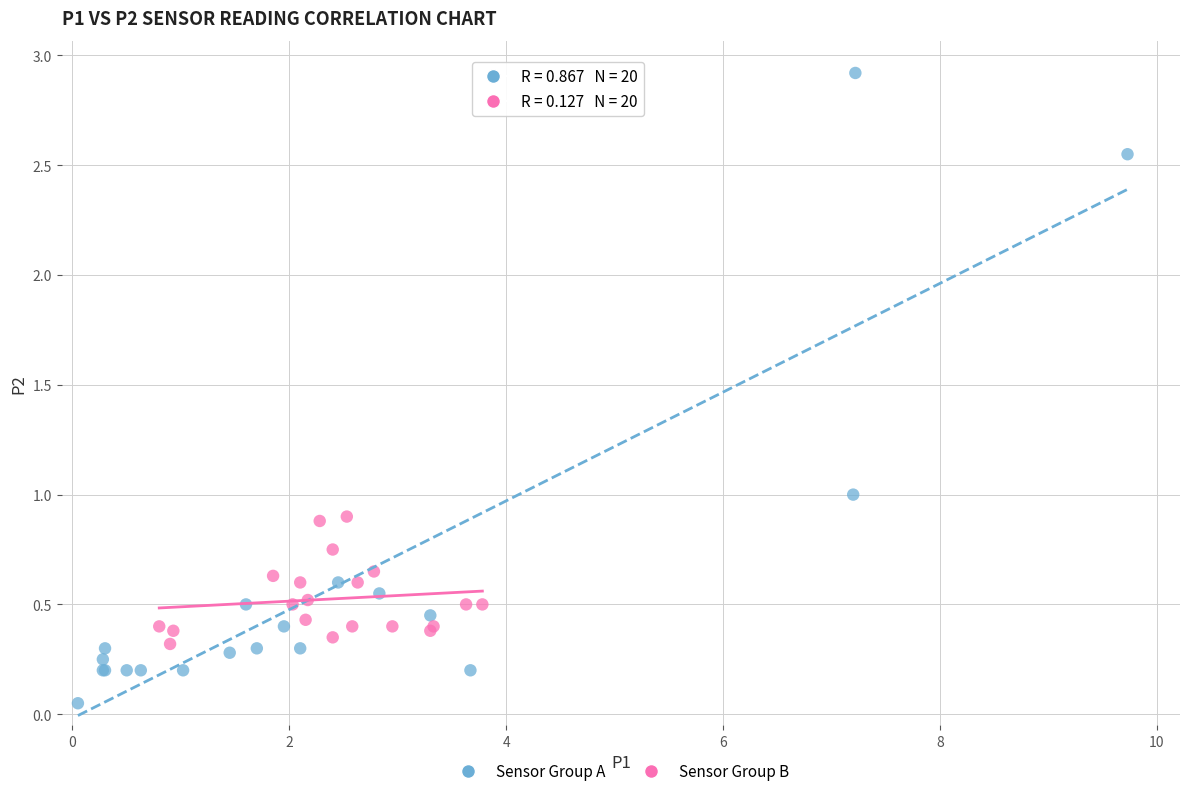

Which series contains the highest Y value?

Sensor Group A